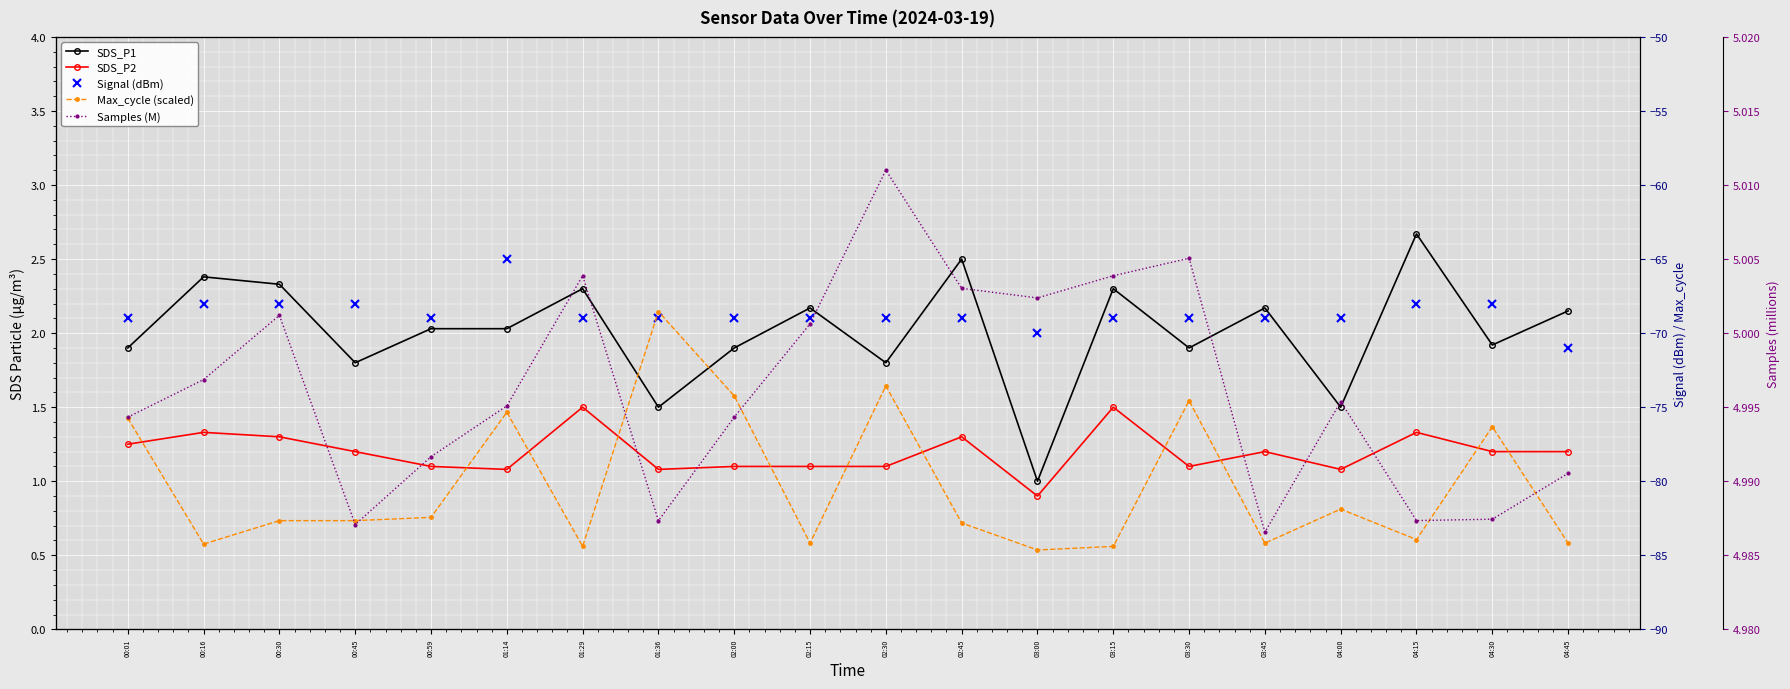

At which category is the sum across all series the highest?

01:36